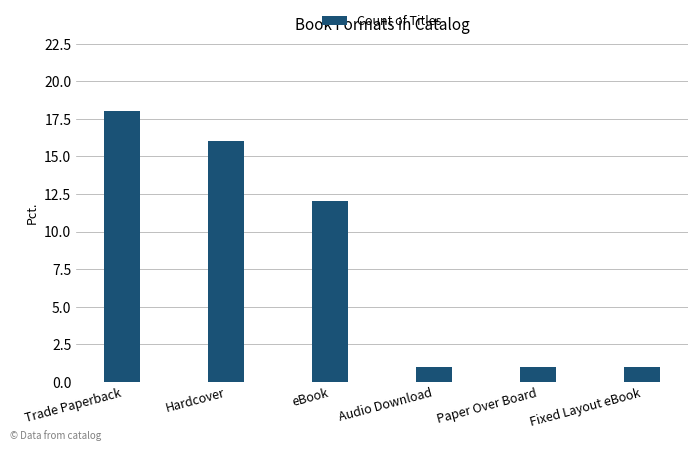

The chart shows a value of 1 at Paper Over Board. True or false?

True